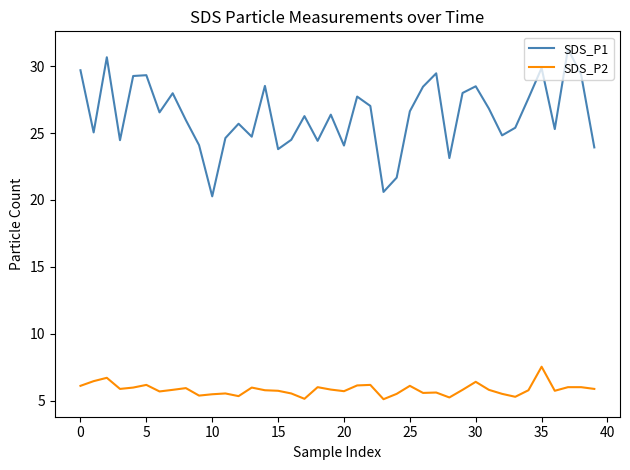

Does the chart have visible grid lines?

No